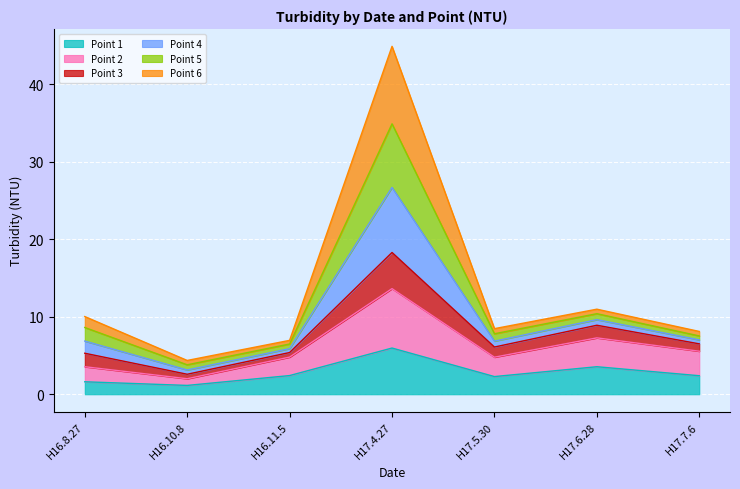

What is the highest value of the Point 1 series?

6.0